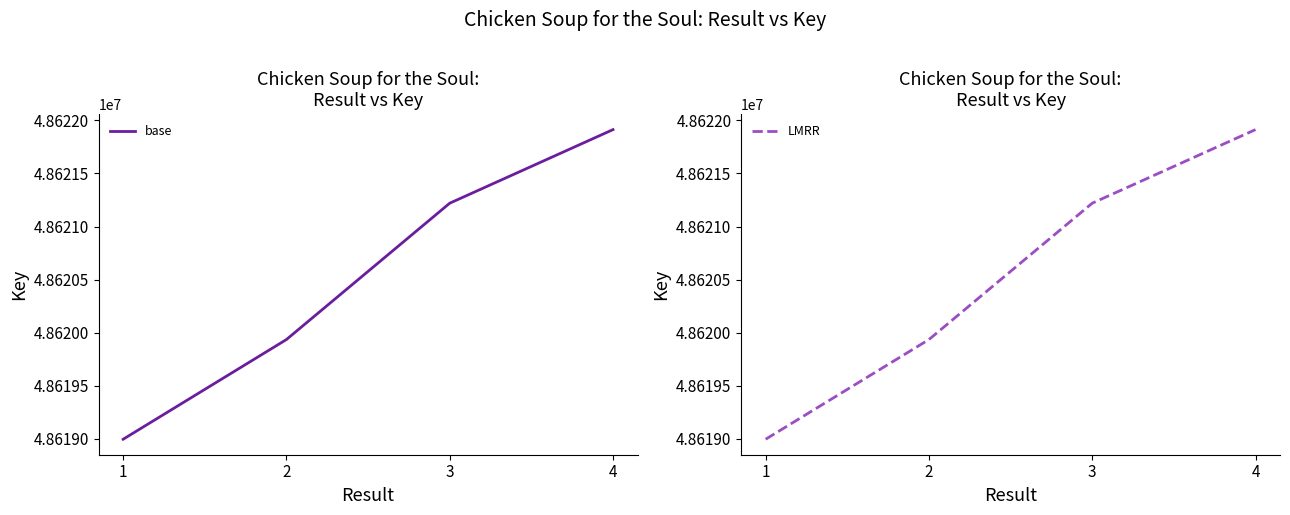

Reading left to right, list all the values displayed in this chart.

base: 1=48618997	2=48619936	3=48621220	4=48621913
LMRR: 1=48618997	2=48619936	3=48621220	4=48621913